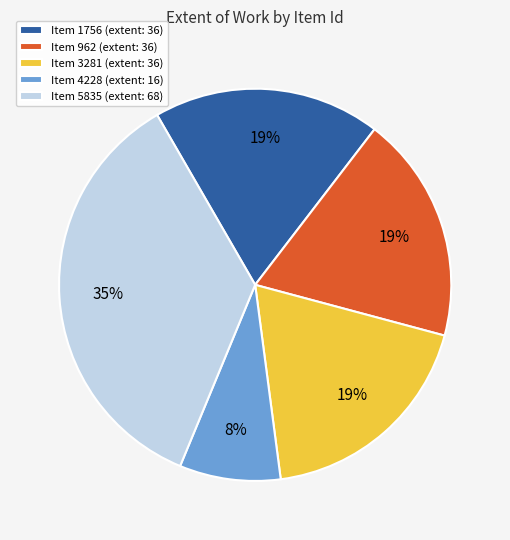

Is the sum of Item 962 (extent: 36) and Item 4228 (extent: 16) greater than half?

No